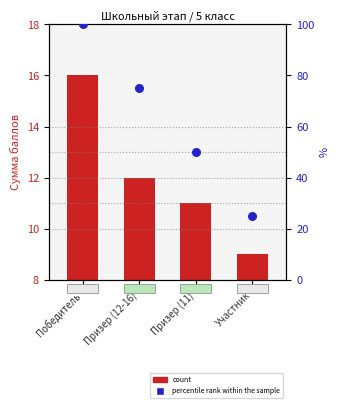

What is the change in value from Победитель to Призер (11)?

-50